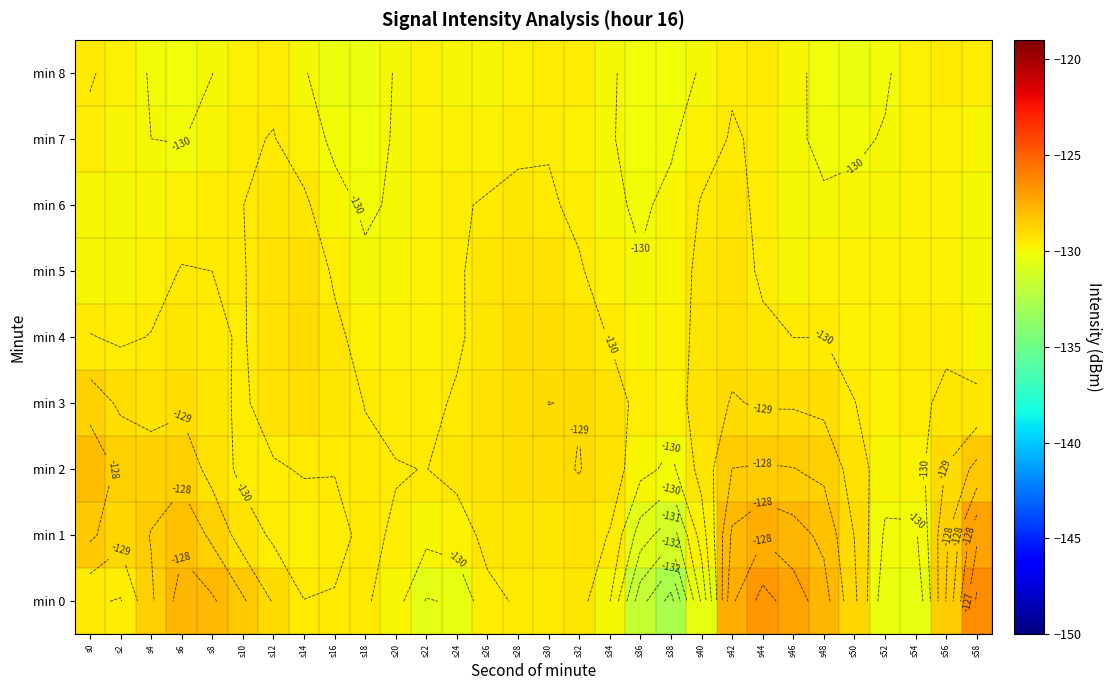

Rank the series by their maximum value, from lowest to highest.

min 7, min 8, min 6, min 5, min 4, min 3, min 2, min 1, min 0